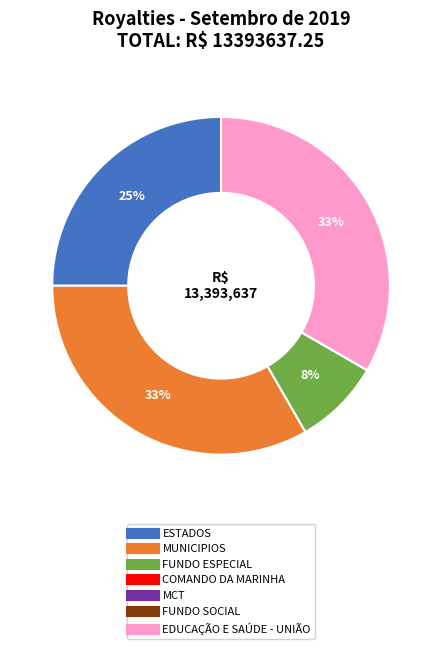

Is there any slice that represents more than half of the pie?

No